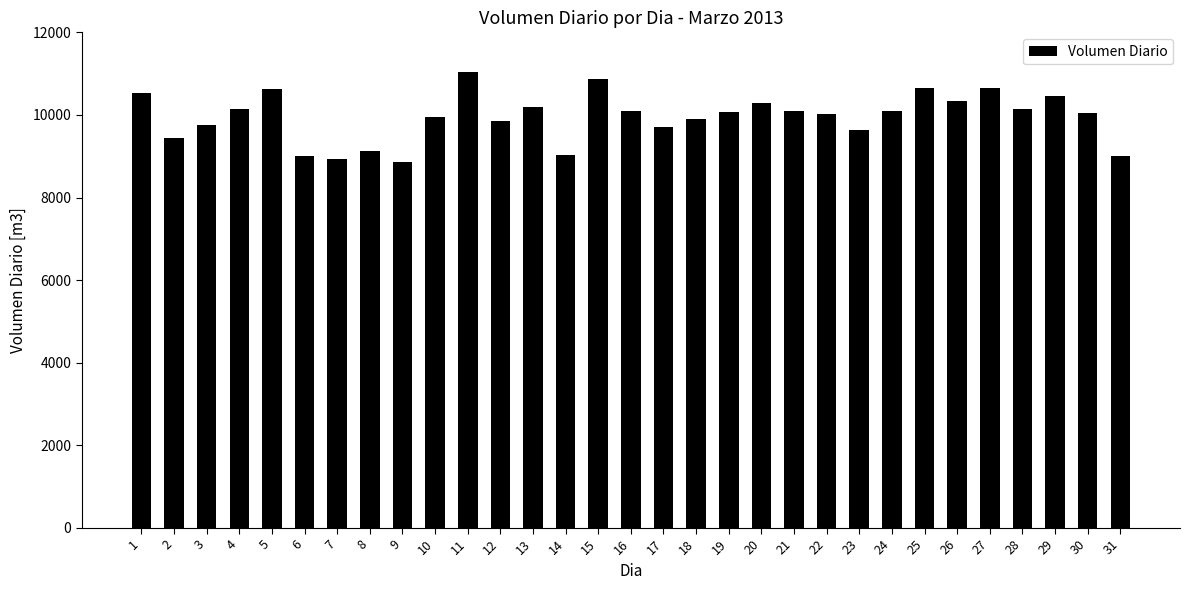

How many categories are shown in the chart?

31